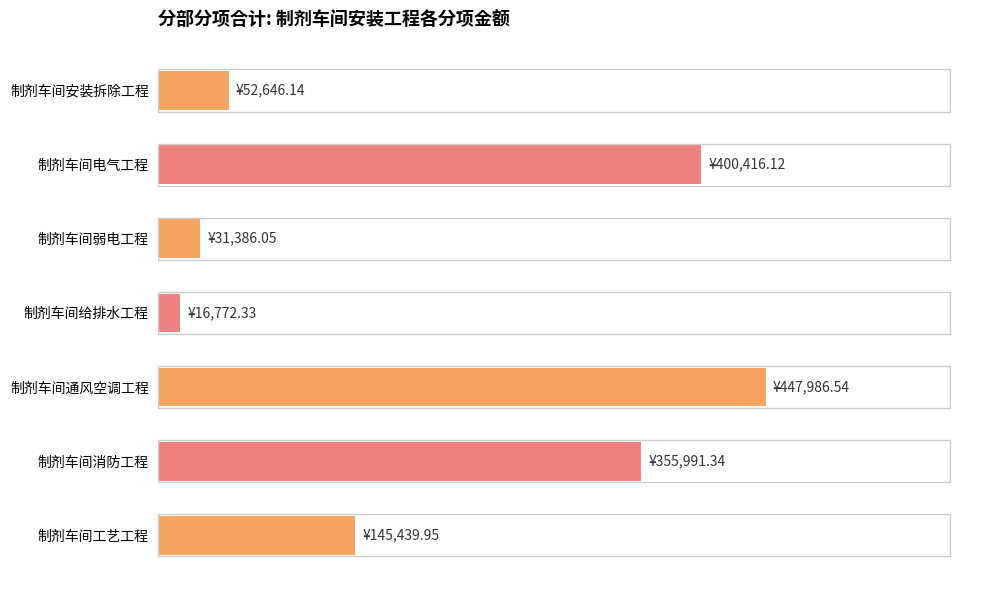

List the labels in order of value, largest first.

制剂车间通风空调工程, 制剂车间电气工程, 制剂车间消防工程, 制剂车间工艺工程, 制剂车间安装拆除工程, 制剂车间弱电工程, 制剂车间给排水工程